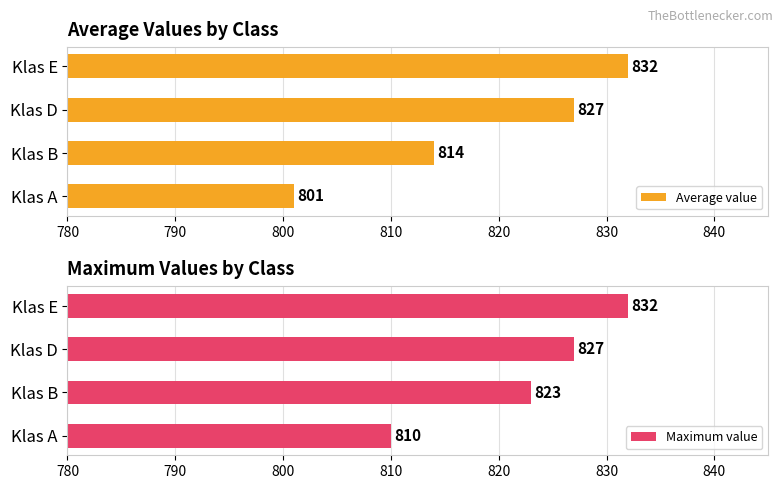

How many values in the Maximum value series are below 827?

2